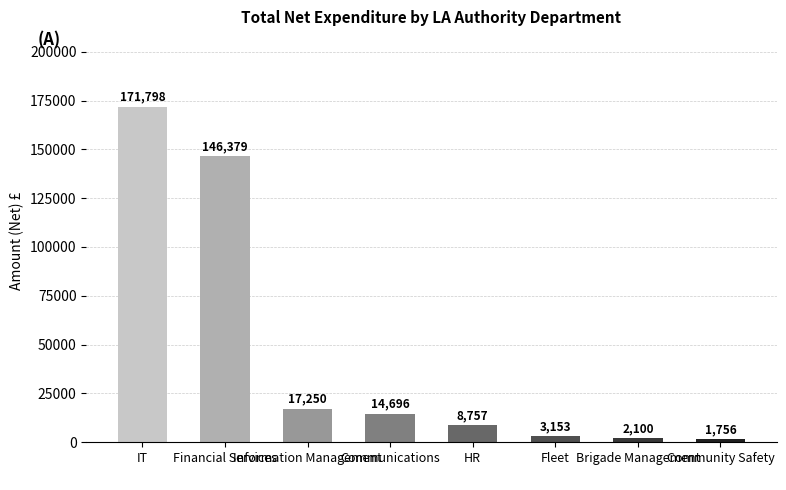

At which category does the chart reach its peak across all series?

IT
